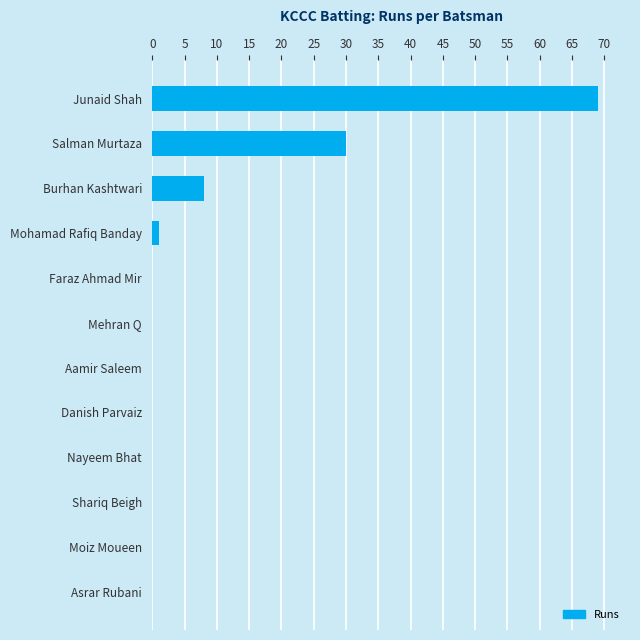

Reading bottom to top, transcribe all the data shown in this chart.

Asrar Rubani=0	Moiz Moueen=0	Shariq Beigh=0	Nayeem Bhat=0	Danish Parvaiz=0	Aamir Saleem=0	Mehran Q=0	Faraz Ahmad Mir=0	Mohamad Rafiq Banday=1	Burhan Kashtwari=8	Salman Murtaza=30	Junaid Shah=69